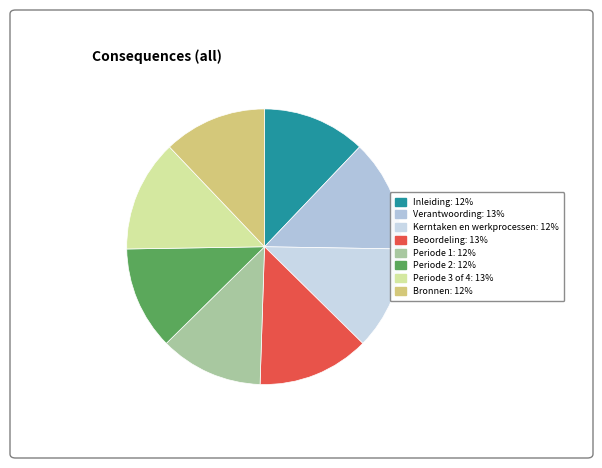

Count the number of slices in the pie.

8